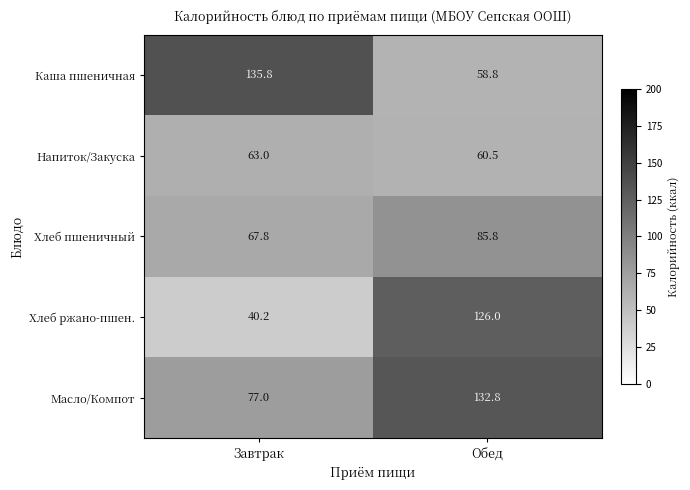

List the series in order of their peak value, highest first.

Каша пшеничная, Масло/Компот, Хлеб ржано-пшен., Хлеб пшеничный, Напиток/Закуска